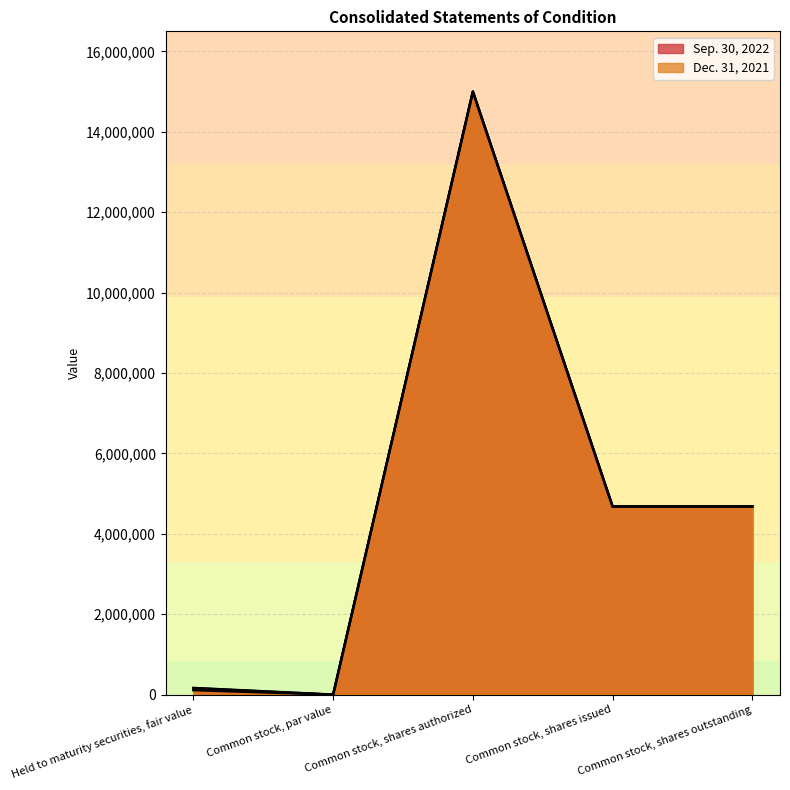

Rank the series by their average value, from lowest to highest.

Dec. 31, 2021, Sep. 30, 2022